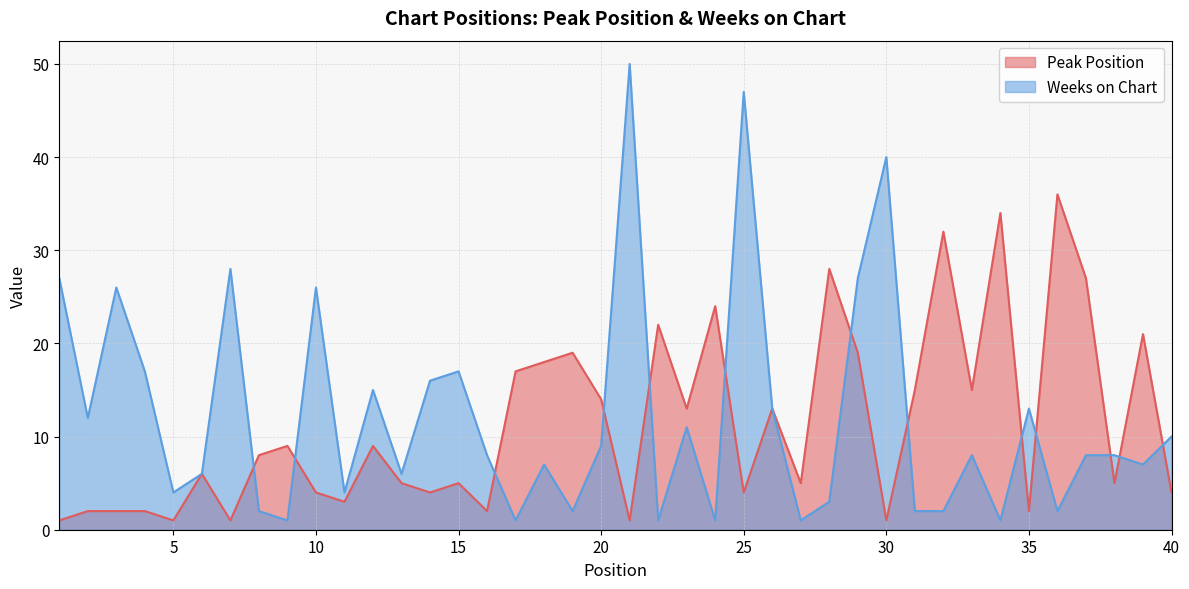

What is the average value of the Peak Position series?

11